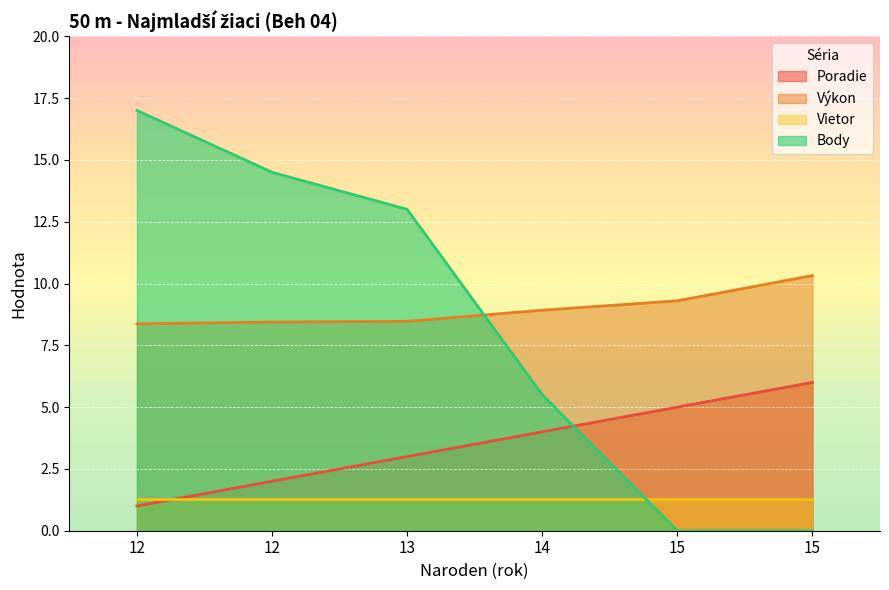

Which series has the largest range (max minus min)?

Body